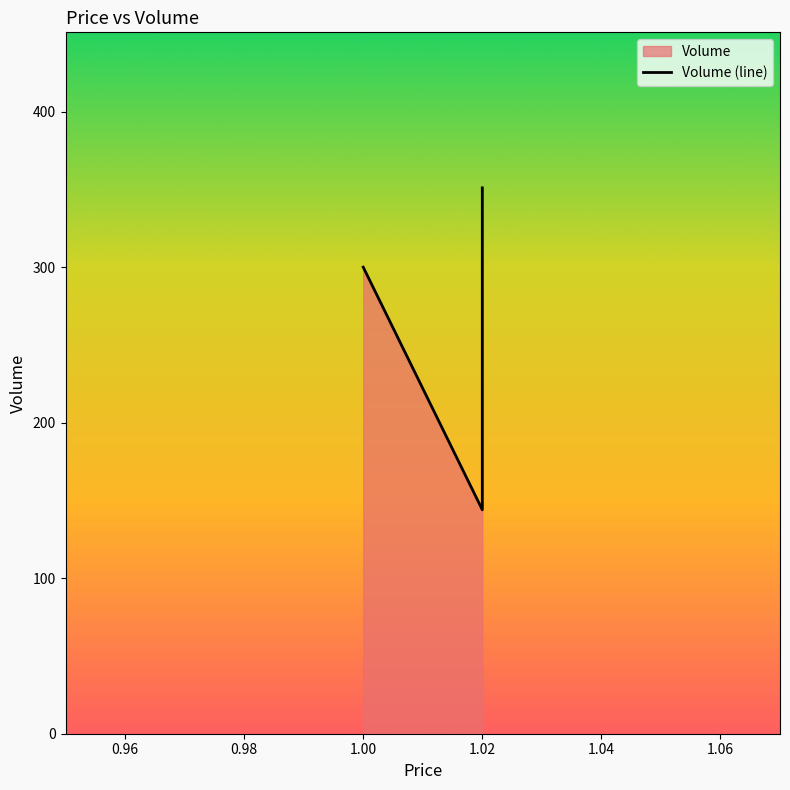

Is it true that the value at 1.02 is 188?

False